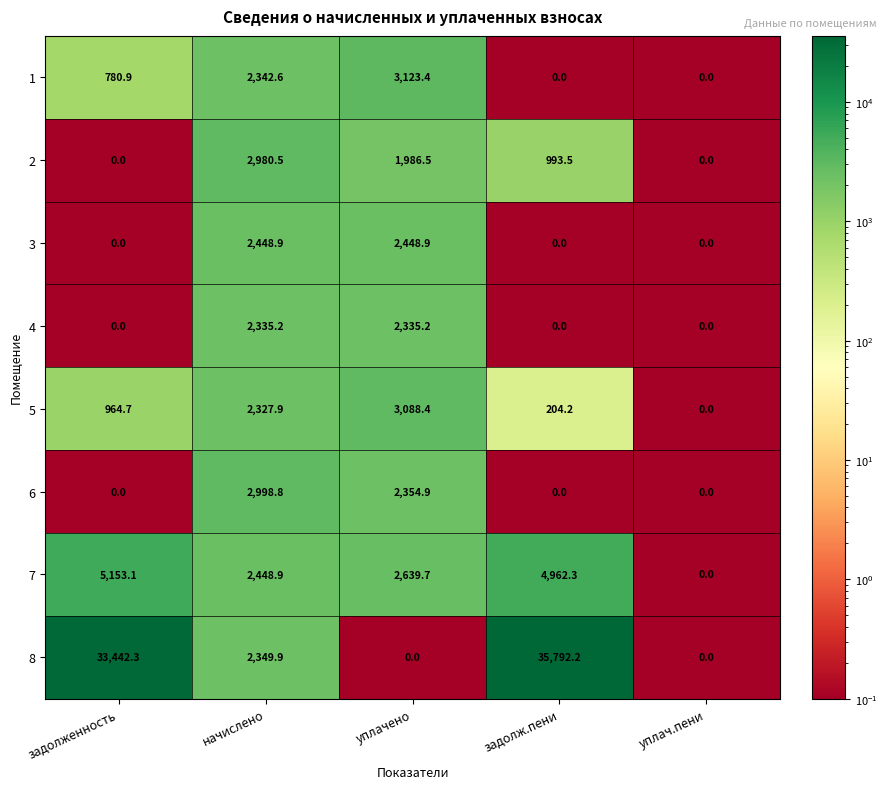

What is the maximum value shown in the chart?

35792.2